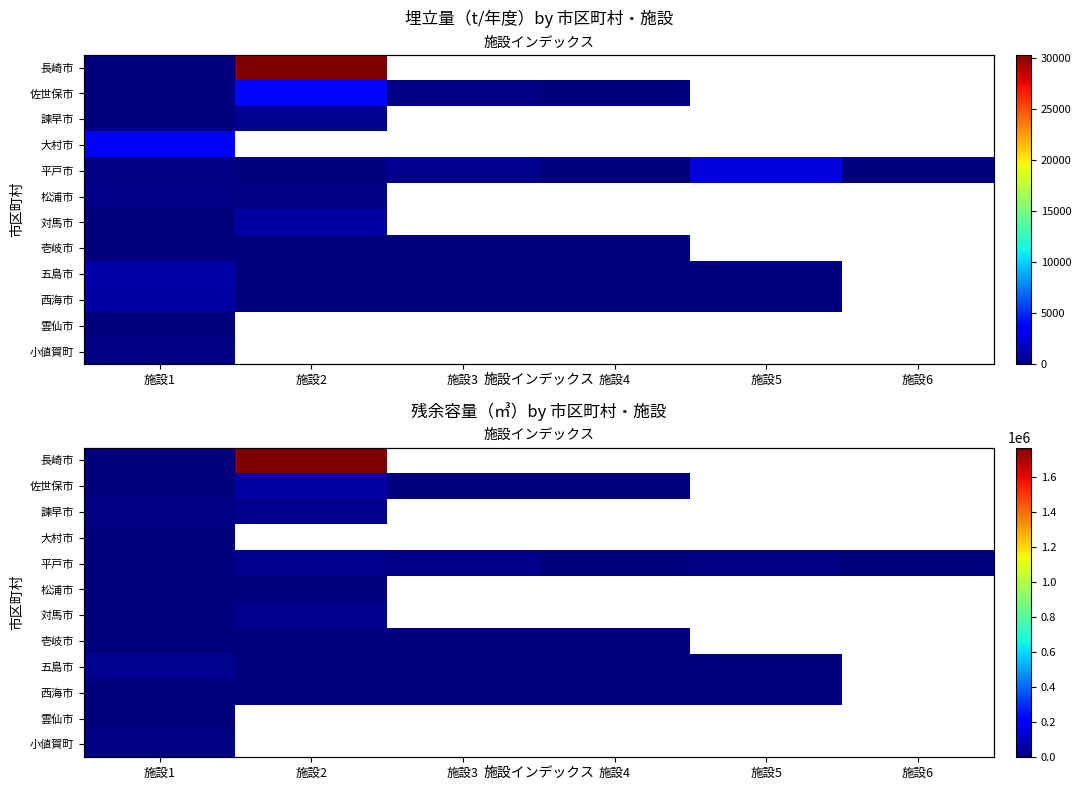

Count the number of data series in this chart.

12